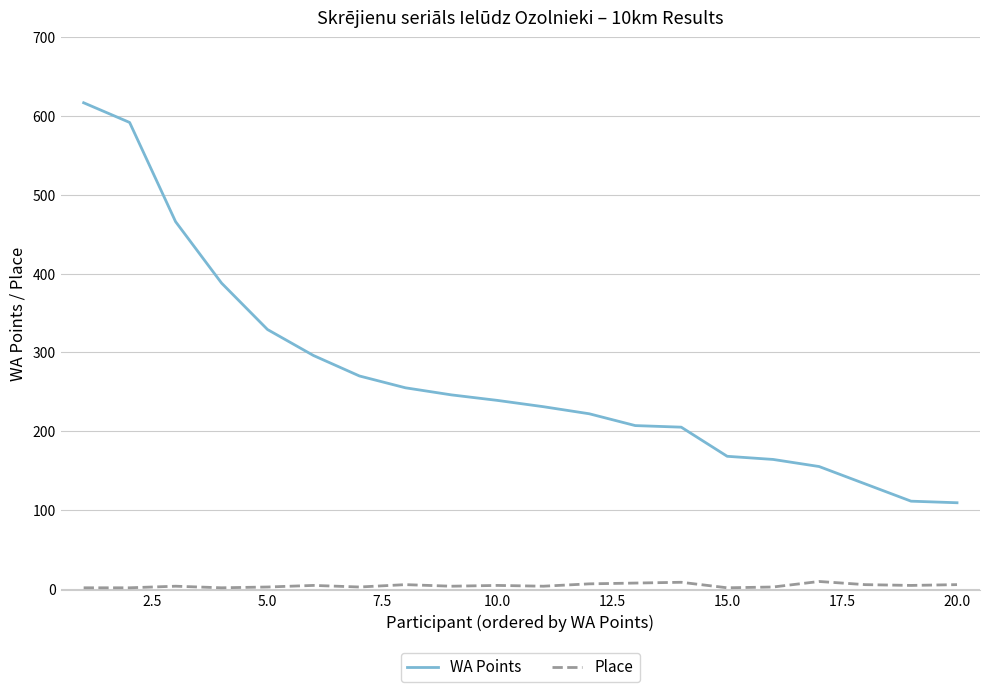

What is the lowest value of the WA Points series?

109